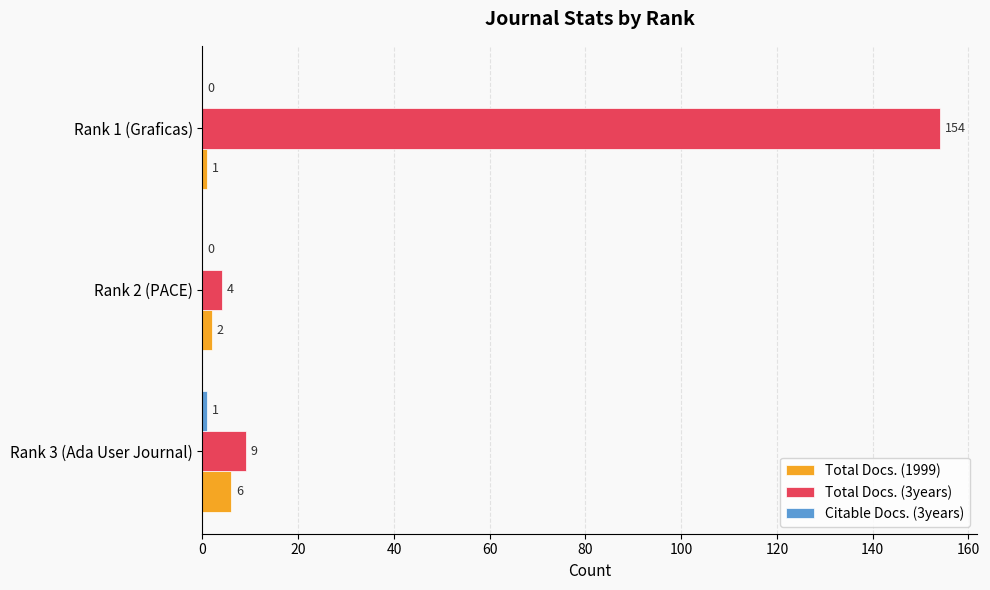

At which label is Total Docs. (1999) closest to 3?

Rank 2 (PACE)